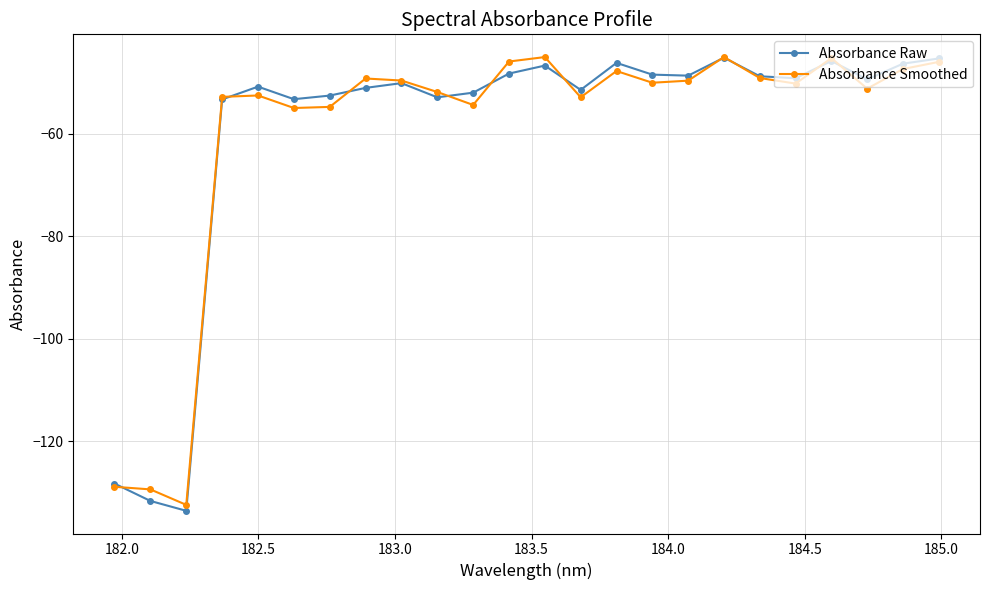

What is the value of the Absorbance Smoothed point at the 22nd from the left?

-51.2